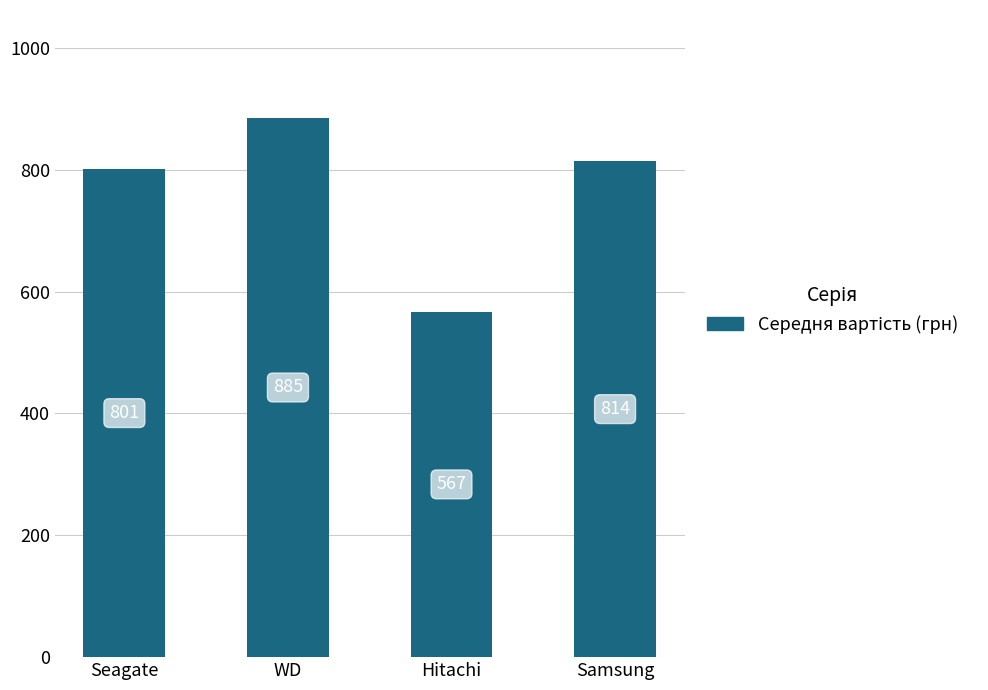

What is the change in value from WD to Hitachi?

-318